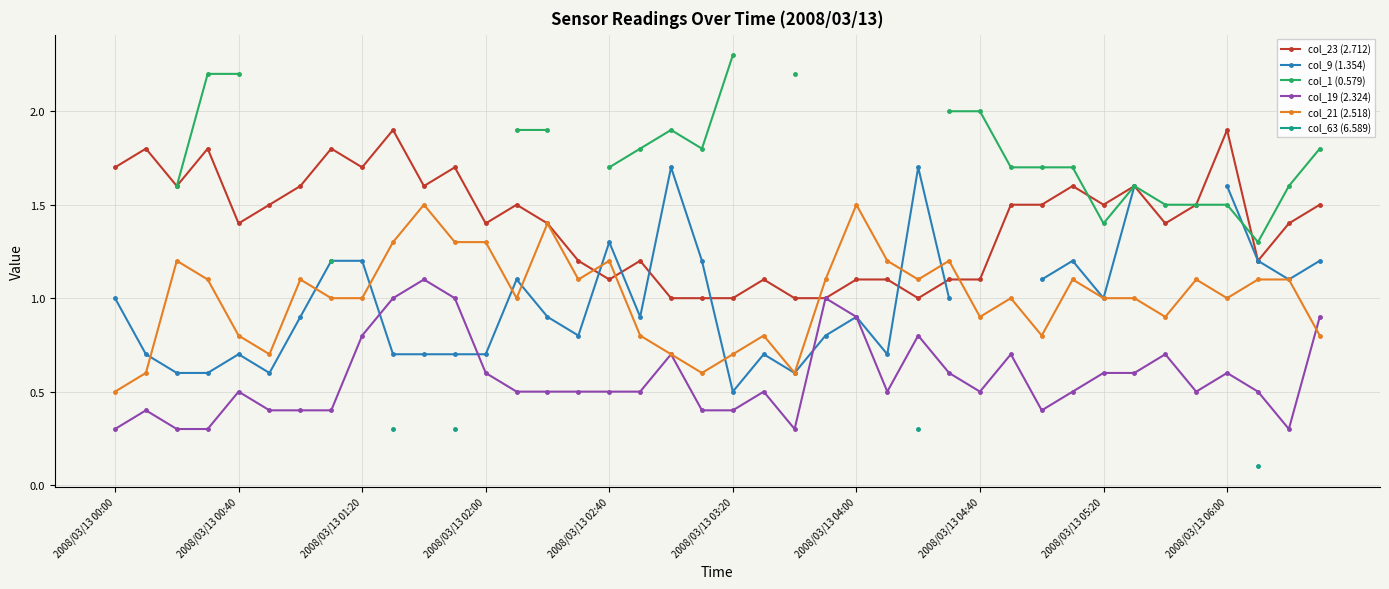

What is the minimum value for col_23 (2.712)?

1.0